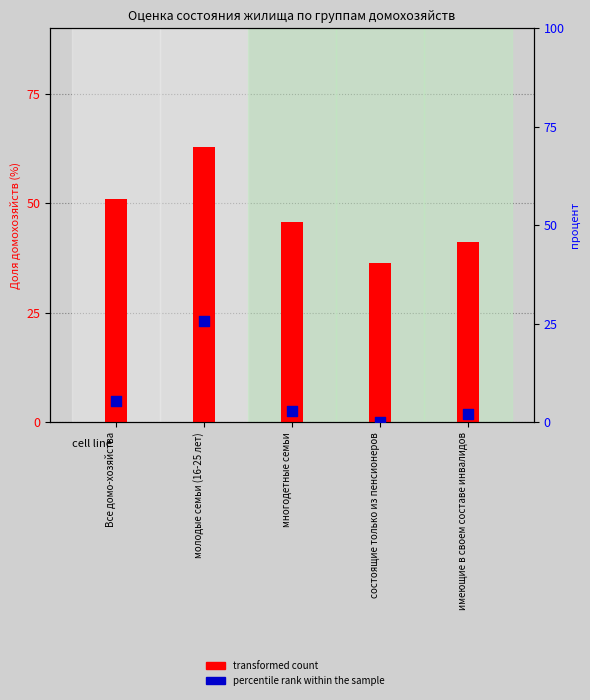

Is the value of transformed count at Все домо-хозяйства greater than the value of percentile rank within the sample at многодетные семьи?

Yes